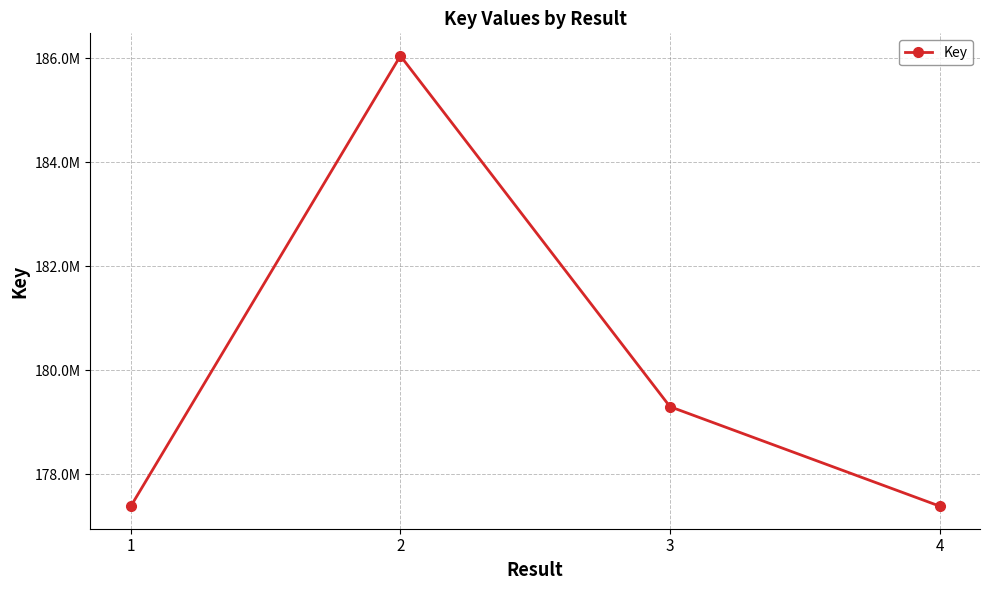

What is the greatest value displayed?

186046625